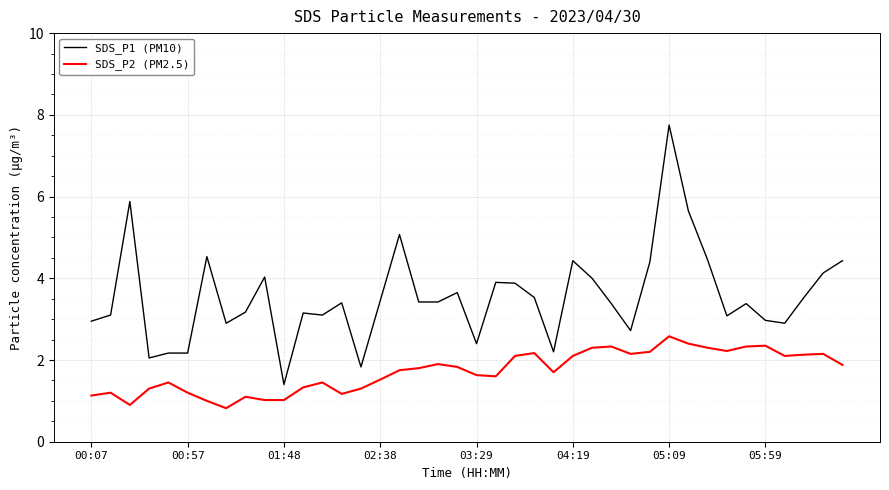

Rank the series by their average value, from lowest to highest.

SDS_P2 (PM2.5), SDS_P1 (PM10)